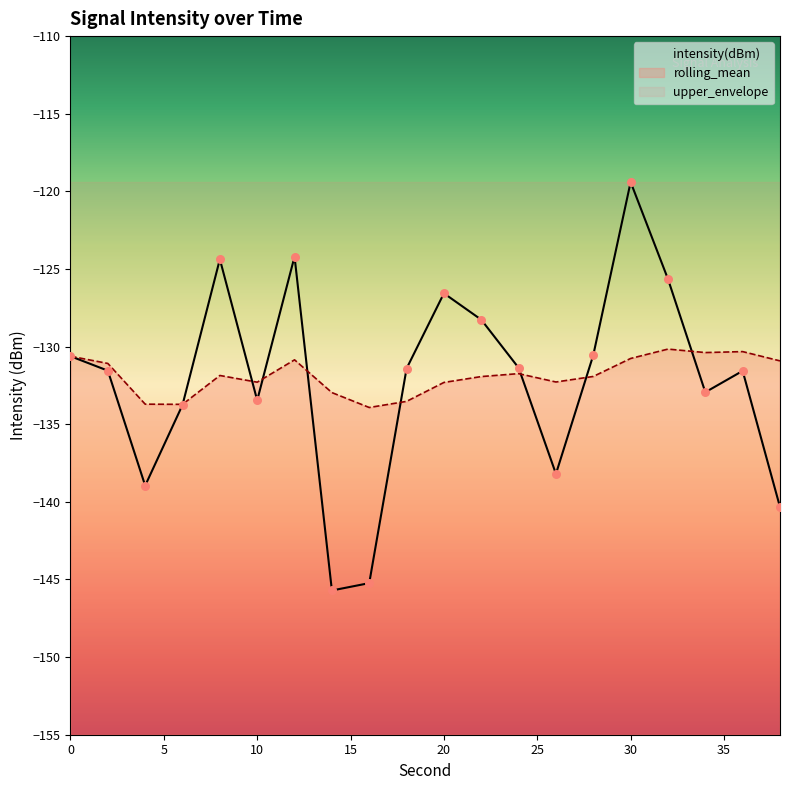

Which series has the widest spread of Y values?

intensity(dBm)